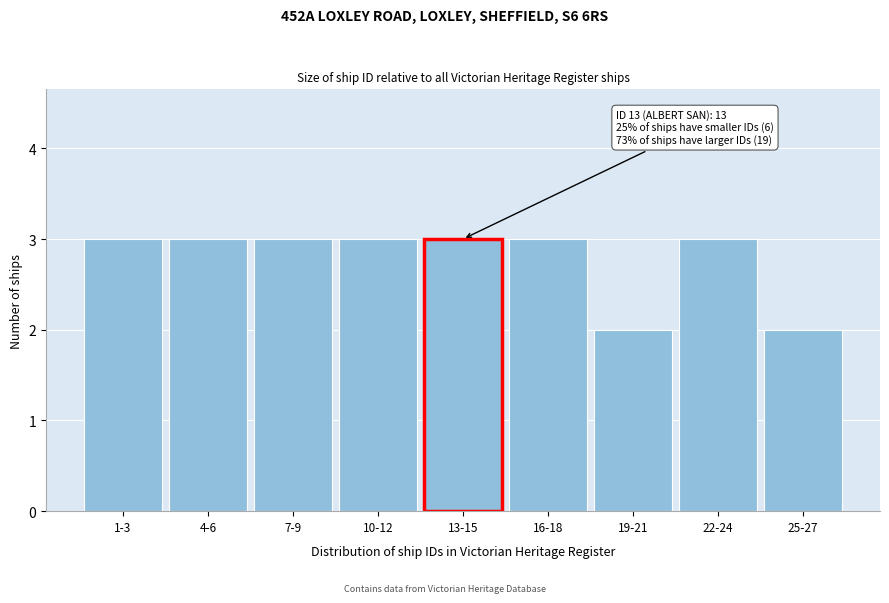

Reading left to right, extract all data points from this chart.

3	3	3	3	3	3	2	3	2